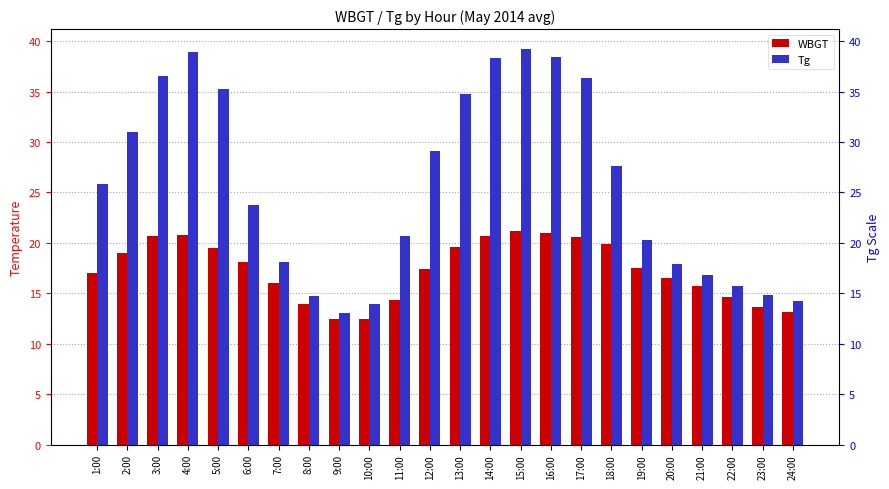

How many categories are shown in the chart?

24